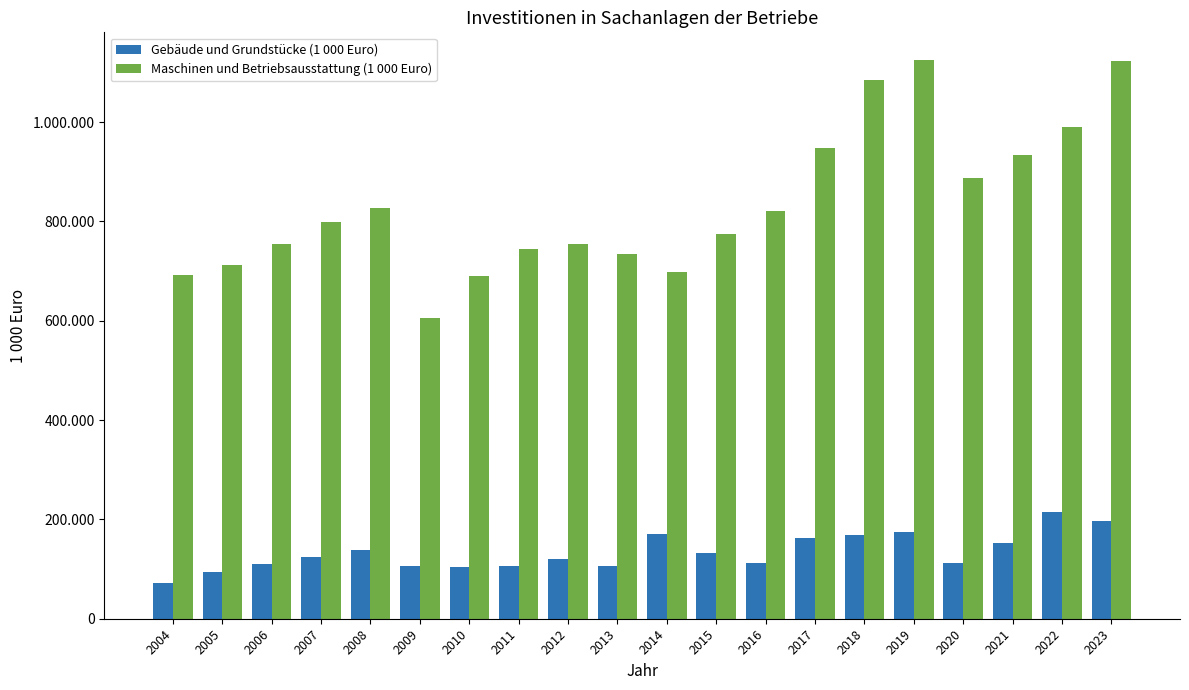

List the labels in order of Gebäude und Grundstücke (1 000 Euro) value, smallest first.

2004, 2005, 2010, 2009, 2011, 2013, 2006, 2016, 2020, 2012, 2007, 2015, 2008, 2021, 2017, 2018, 2014, 2019, 2023, 2022